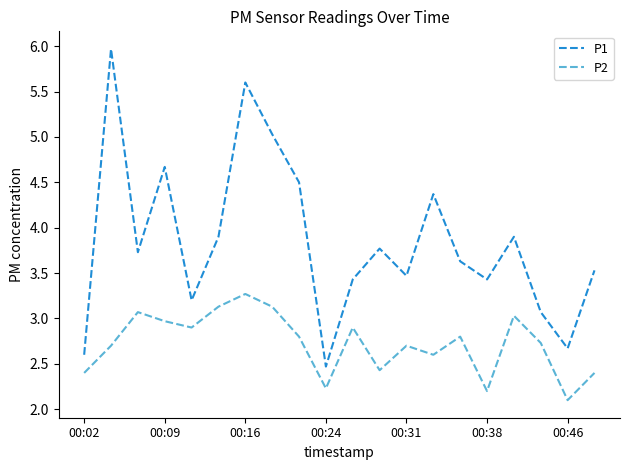

True or false: P1 and P2 cross at least once.

False